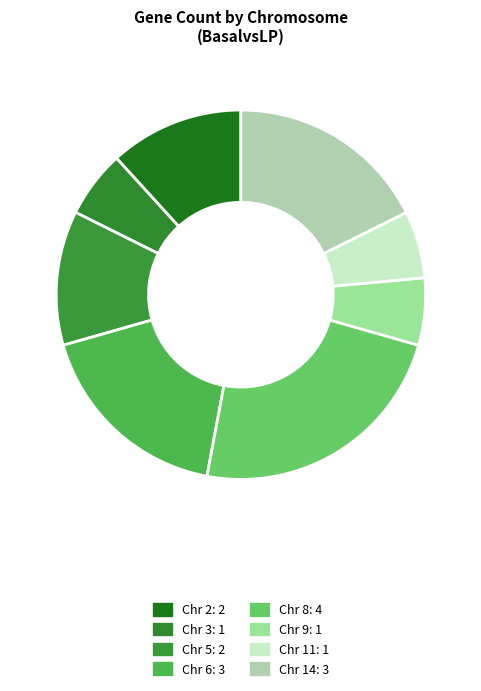

Rank the categories by value from highest to lowest.

8, 6, 14, 2, 5, 3, 9, 11